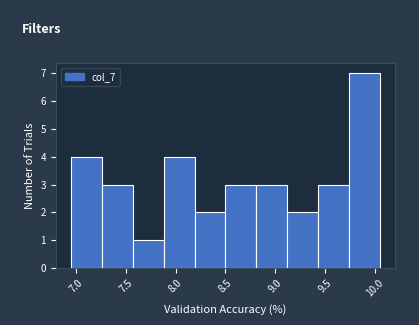

What is the height of the bar covering 8.81 to 9.12 on the x-axis? Neither the bar edges nor the heights are printed on the chart, so give them approximately, as read against the axes.

3